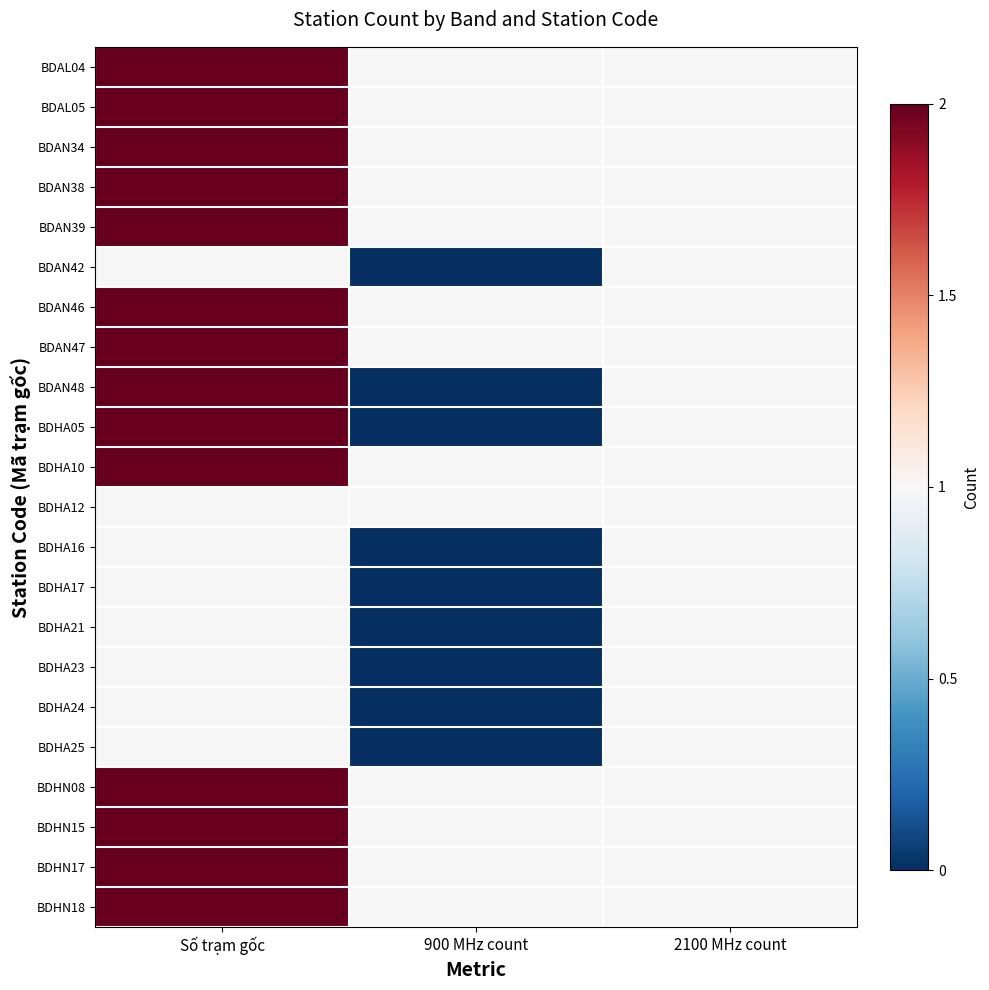

At 2100 MHz count, list the series in order from largest to smallest.

BDAL04, BDAL05, BDAN34, BDAN38, BDAN39, BDAN42, BDAN46, BDAN47, BDAN48, BDHA05, BDHA10, BDHA12, BDHA16, BDHA17, BDHA21, BDHA23, BDHA24, BDHA25, BDHN08, BDHN15, BDHN17, BDHN18